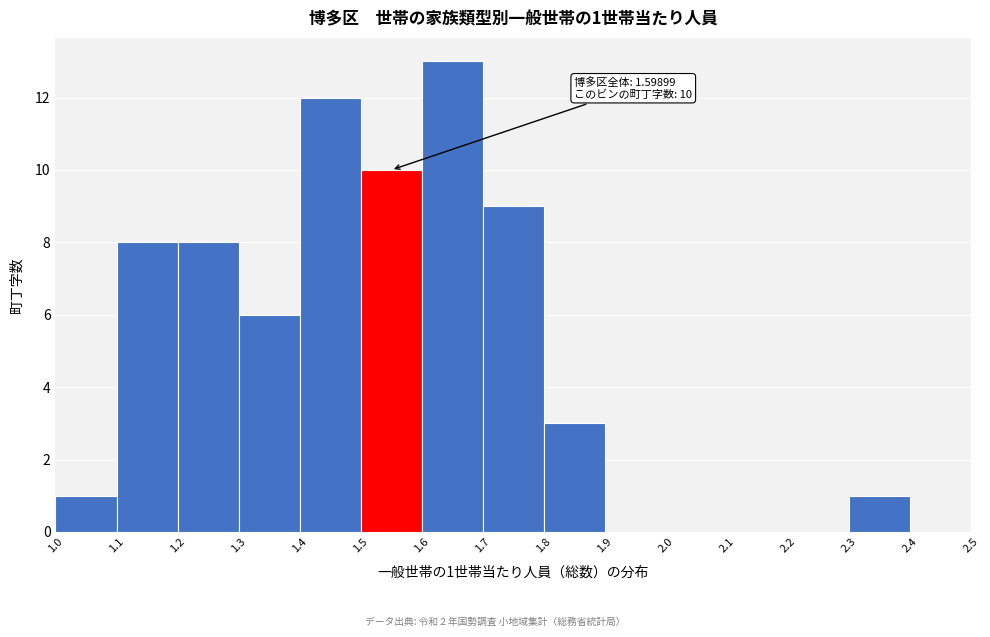

Which range on the x-axis has the tallest bar?

1.6 to 1.7